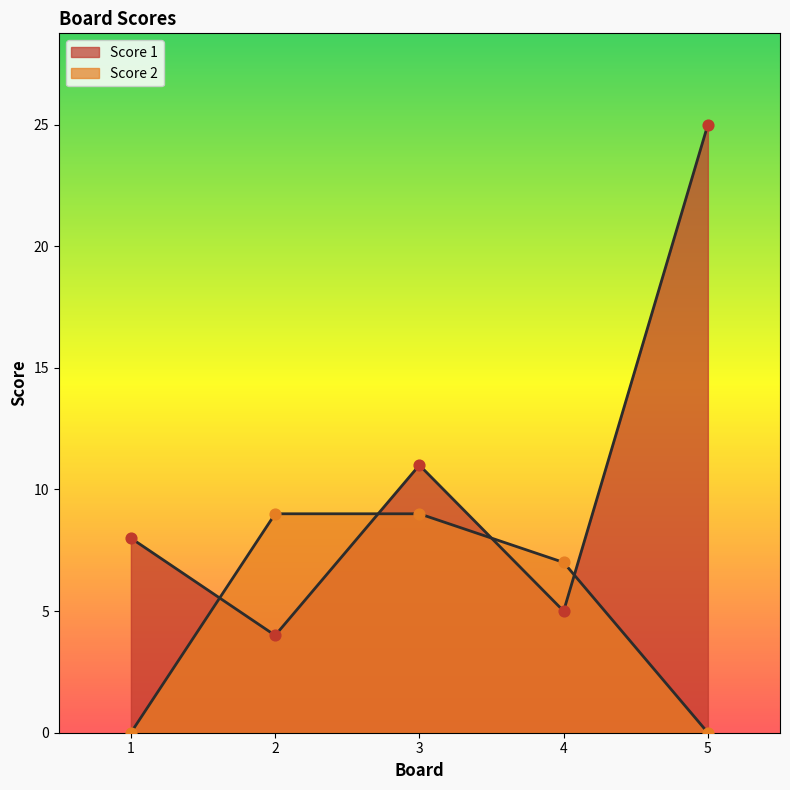

Which series has the largest total across all categories?

Score 1